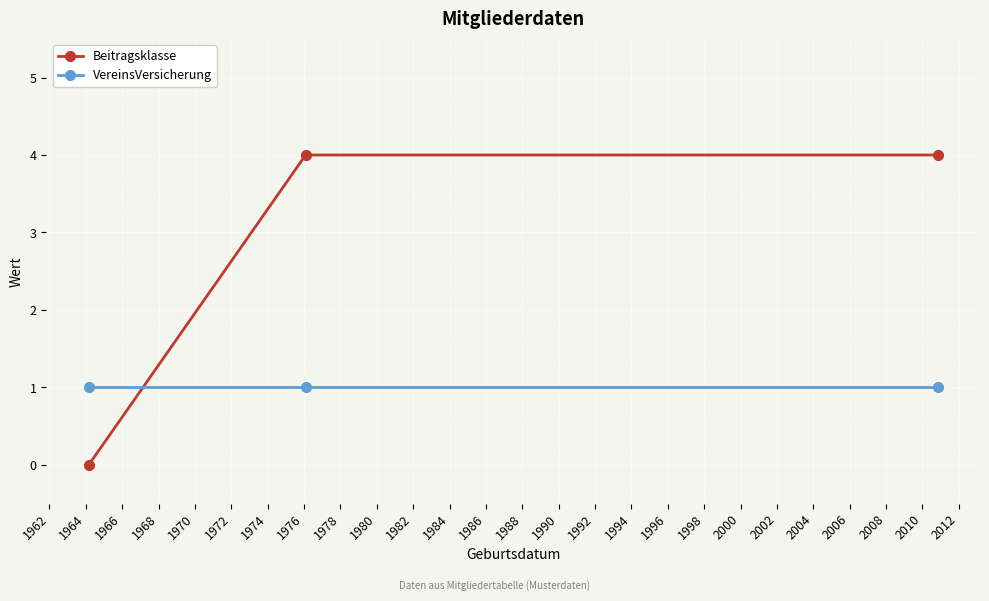

Which series has the largest total across all categories?

Beitragsklasse